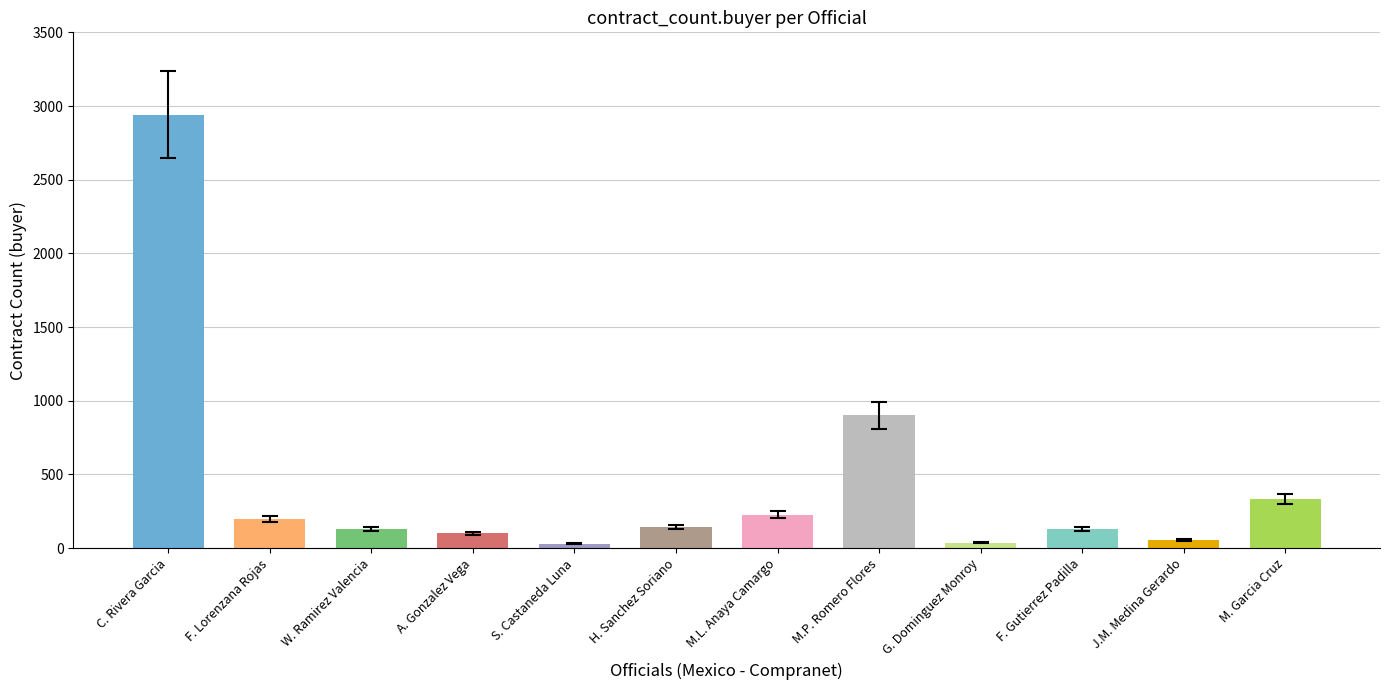

Reading left to right, list all the values displayed in this chart.

2942	196	132	100	29	143	227	901	35	128	55	331